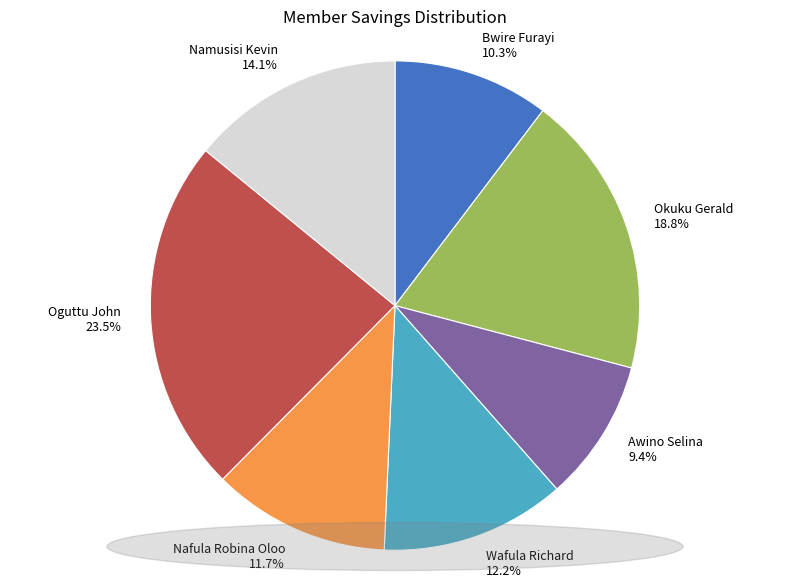

What is the smallest slice in the pie chart?

Awino Selina